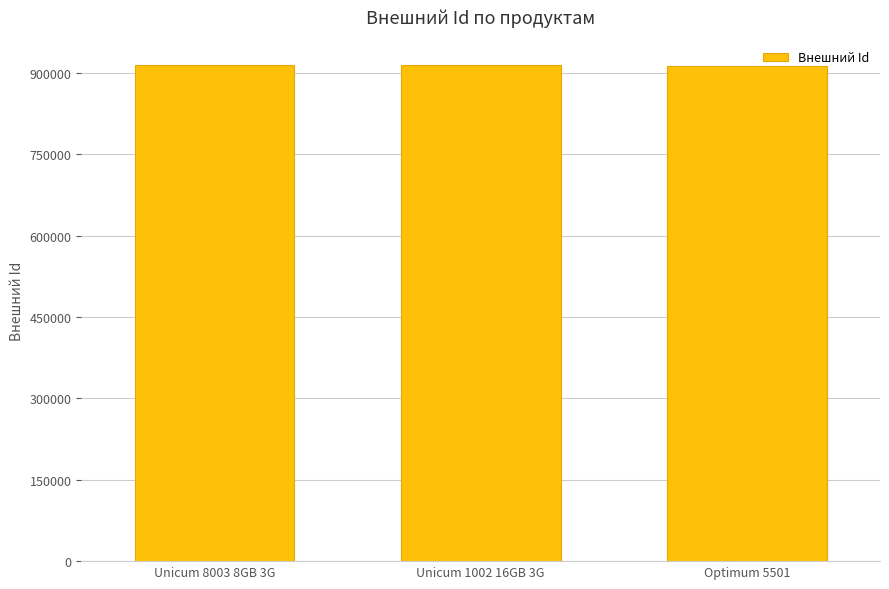

True or false: the data shows 914949 at Unicum 8003 8GB 3G.

True